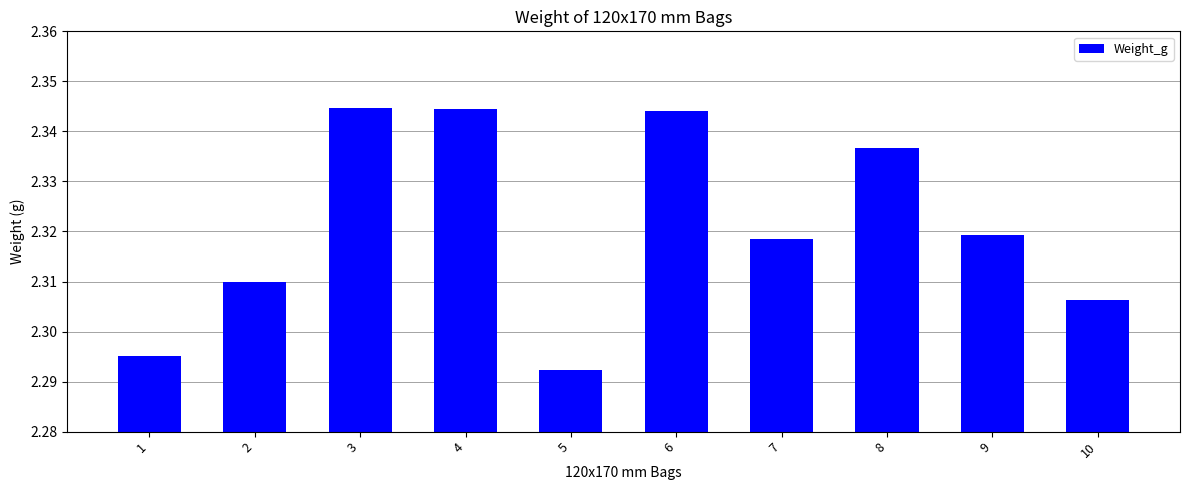

Count the values in the range 2 to 3.

10